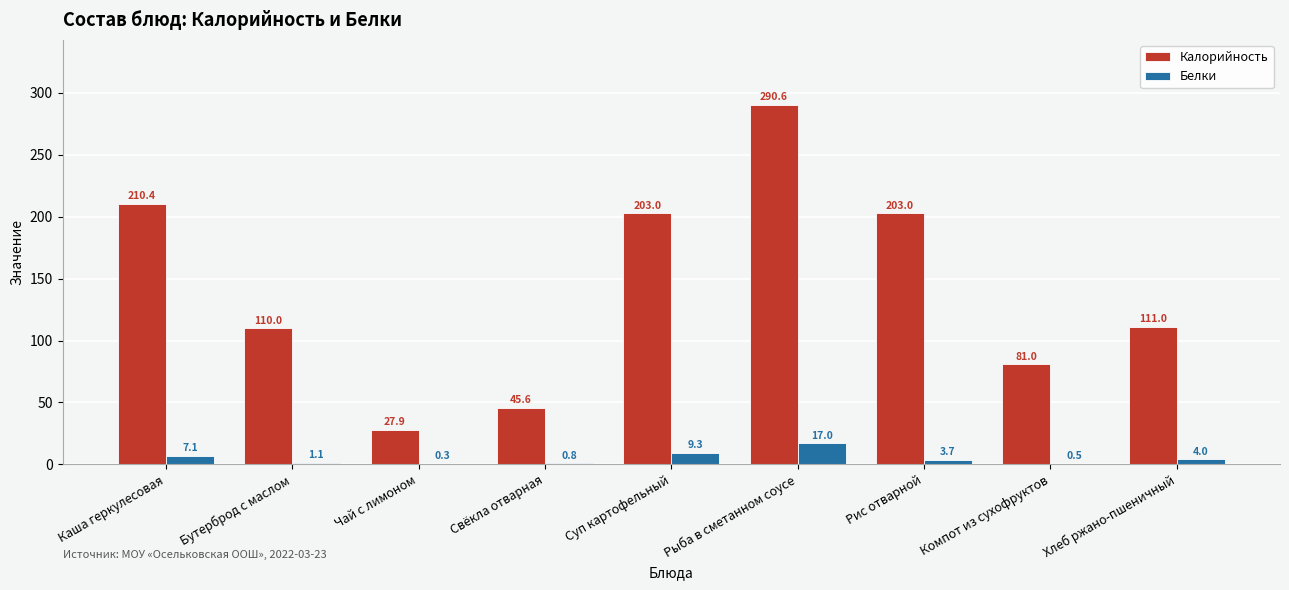

Is it true that Калорийность equals 57.1 at Хлеб ржано-пшеничный?

False